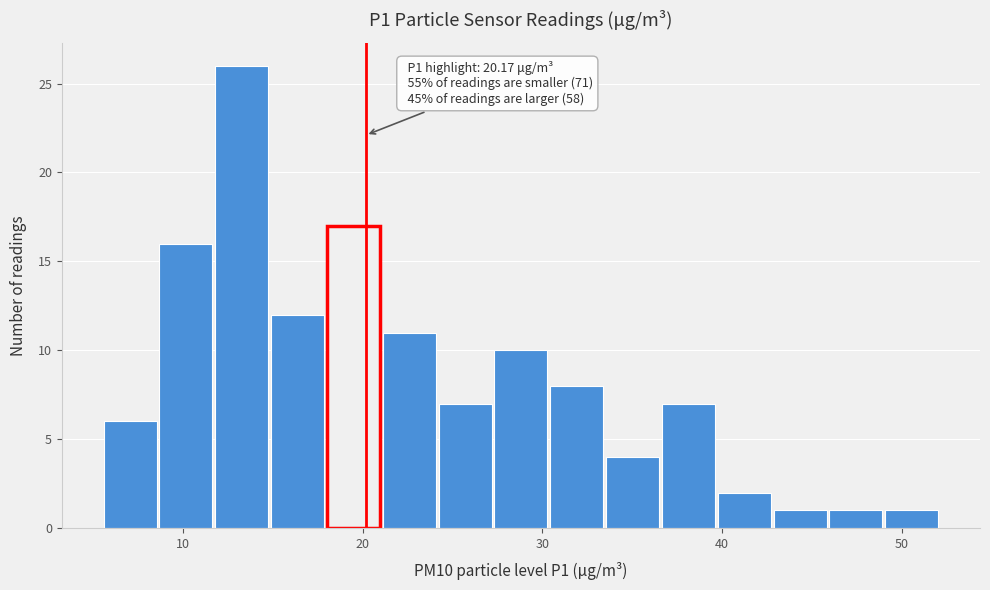

Around what value on the x-axis is the tallest bar? Give the approximate position of its centre, as read against the axis.

13